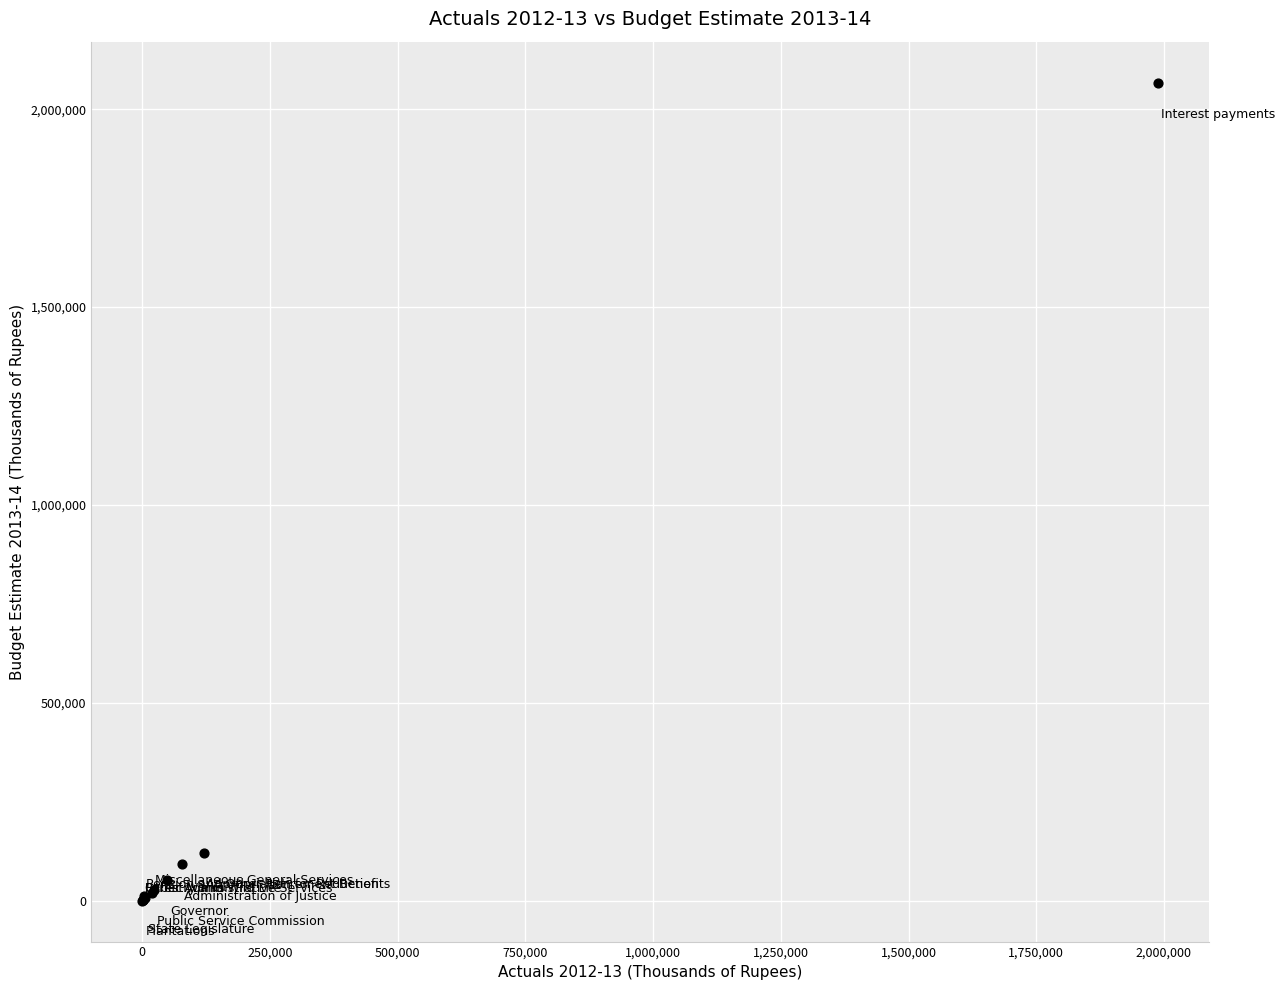

What Y value in the scatter plot is closest to 1033589?

120000